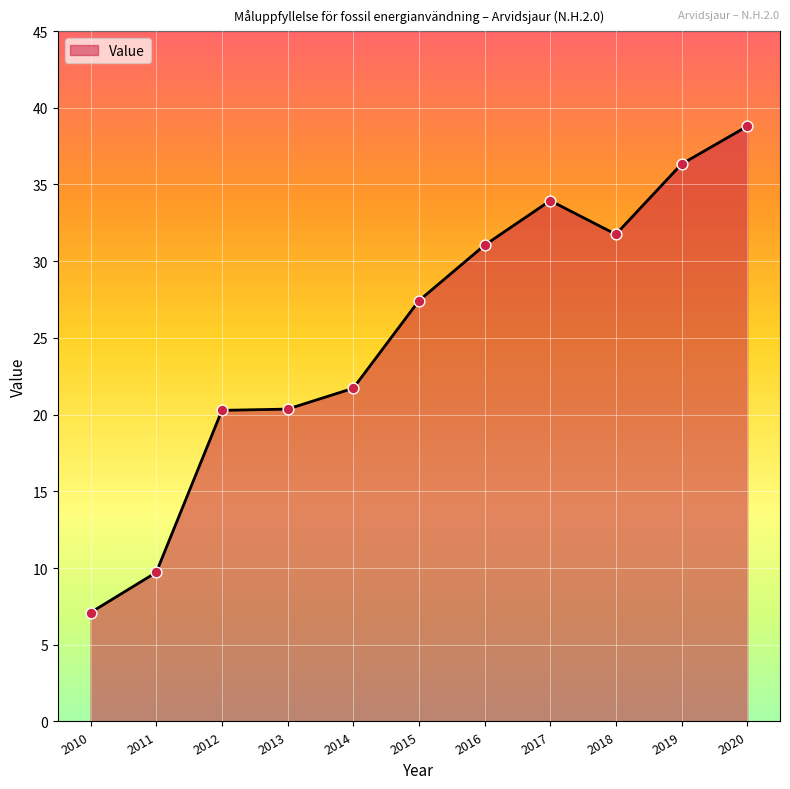

Approximately how many times larger is the value at 2016 compared to 2012?

1.5